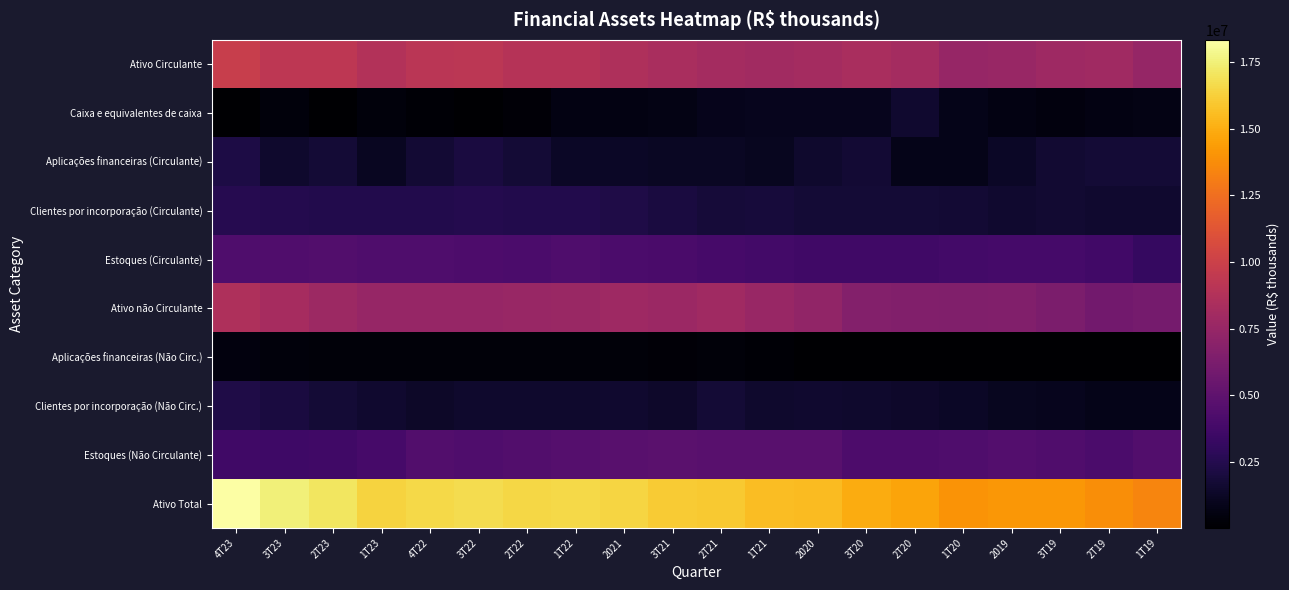

Reading left to right, extract all data points from this chart.

Ativo Circulante: 4T23=9799433.3	3T23=9314541.5	2T23=9312068.5	1T23=8820510.2	4T22=9136034.2	3T22=9227346.1	2T22=8958114.4	1T22=8957525.5	2021=8577752.2	3T21=8381707.0	2T21=8146805.4	1T21=7978778.5	2020=8172497.8	3T20=8322038.4	2T20=8123056.4	1T20=7503783.8	2019=7598831.0	3T19=7841169.8	2T19=7890829.5	1T19=7447378.5
Caixa e equivalentes de caixa: 4T23=17539.7	3T23=413715.8	2T23=29814.7	1T23=433608.9	4T22=215160.1	3T22=36054.1	2T22=244758.8	1T22=635351.2	2021=602084.3	3T21=720046.8	2T21=886098.2	1T21=973989.0	2020=997518.7	3T20=981804.0	2T20=1578778.7	1T20=829985.8	2019=652898.5	3T19=497757.8	2T19=635887.8	1T19=677081.4
Aplicações financeiras (Circulante): 4T23=2197303.5	3T23=1447310.2	2T23=1746170.0	1T23=1097194.6	4T22=1678778.6	3T22=2025769.3	2T22=1735766.6	1T22=1246357.9	2021=1284371.5	3T21=1227910.8	2T21=1205946.5	1T21=1051072.3	2020=1494757.6	3T20=1699244.1	2T20=856561.4	1T20=837108.7	2019=1292335.1	3T19=1606319.0	2T19=1732781.7	1T19=1742414.3
Clientes por incorporação (Circulante): 4T23=2540418.3	3T23=2452862.6	2T23=2413164.5	1T23=2431189.1	4T22=2417865.3	3T22=2475361.6	2T22=2435144.1	1T22=2386416.8	2021=2299353.0	3T21=2089948.4	2T21=1871809.4	1T21=1907086.4	2020=1790411.0	3T20=1769648.2	2T20=1769256.1	1T20=1700058.5	2019=1521126.2	3T19=1623499.0	2T19=1557502.8	1T19=1550621.4
Estoques (Circulante): 4T23=4286681.6	3T23=4380856.9	2T23=4403211.3	1T23=4285683.0	4T22=4284544.9	3T22=4208366.8	2T22=4139246.9	1T22=4265321.8	2021=4154793.8	3T21=4057641.1	2T21=3892814.1	1T21=3775225.3	2020=3615124.5	3T20=3595872.5	2T20=3640842.5	1T20=3802596.5	2019=3856545.9	3T19=3878691.5	2T19=3709584.7	1T19=3204618.9
Ativo não Circulante: 4T23=8544835.6	3T23=8186686.2	2T23=7774491.0	1T23=7525820.6	4T22=7472655.1	3T22=7490486.5	2T22=7563308.3	1T22=7625628.8	2021=7855838.5	3T21=7704083.3	2T21=7896985.0	1T21=7596761.7	2020=7312257.5	3T20=6634394.4	2T20=6563462.6	1T20=6483348.6	2019=6569150.5	3T19=6284715.0	2T19=5876904.6	1T19=5978962.6
Aplicações financeiras (Não Circ.): 4T23=499699.2	3T23=420123.4	2T23=371737.2	1T23=360953.8	4T22=365426.2	3T22=334454.6	2T22=338067.9	1T22=331742.6	2021=304868.0	3T21=278027.5	2T21=303711.9	1T21=217326.0	2020=14283.7	3T20=22326.6	2T20=43579.0	1T20=50296.3	2019=75126.9	3T19=33699.7	2T19=33398.2	1T19=33151.2
Clientes por incorporação (Não Circ.): 4T23=2245670.4	3T23=2031320.3	2T23=1798873.6	1T23=1544271.6	4T22=1327765.1	3T22=1456552.2	2T22=1462403.8	1T22=1449510.9	2021=1536340.4	3T21=1415764.3	2T21=1732824.5	1T21=1502286.4	2020=1519253.0	3T20=1494455.1	2T20=1415748.4	1T20=1240586.8	2019=1059629.3	3T19=963108.5	2T19=840772.6	1T19=807999.3
Estoques (Não Circulante): 4T23=3612927.6	3T23=3582584.0	2T23=3662215.7	1T23=3929747.3	4T22=4384693.4	3T22=4292192.8	2T22=4404626.4	1T22=4555245.8	2021=4726943.5	3T21=4782679.7	2T21=4729245.2	1T21=4715177.5	2020=4707598.5	3T20=4212302.7	2T20=4179287.5	1T20=4276453.1	2019=4524546.2	3T19=4379787.2	2T19=4160148.1	1T19=4433480.8
Ativo Total: 4T23=18344268.9	3T23=17501227.8	2T23=17086559.4	1T23=16346330.8	4T22=16608689.3	3T22=16717832.6	2T22=16521422.7	1T22=16583154.2	2021=16433590.6	3T21=16085790.3	2T21=16043790.3	1T21=15575540.2	2020=15484755.3	3T20=14956432.8	2T20=14686519.0	1T20=13987132.4	2019=14167981.5	3T19=14125884.7	2T19=13767734.0	1T19=13426341.1